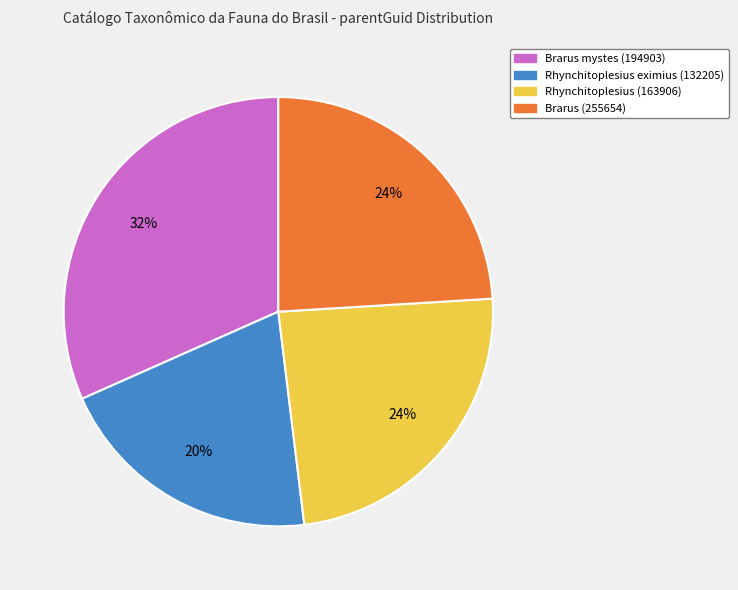

Which category has the smallest portion of the pie?

Rhynchitoplesius eximius (132205)